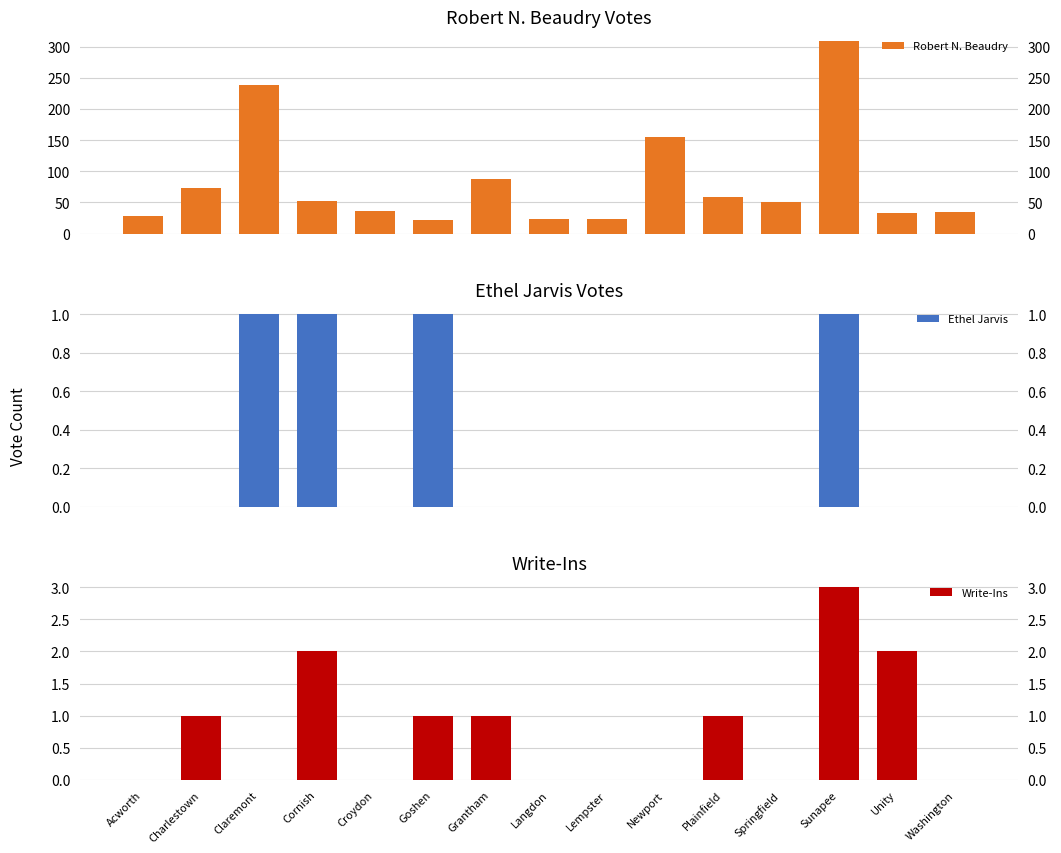

What is the difference between the Ethel Jarvis values at Lempster and Goshen?

1